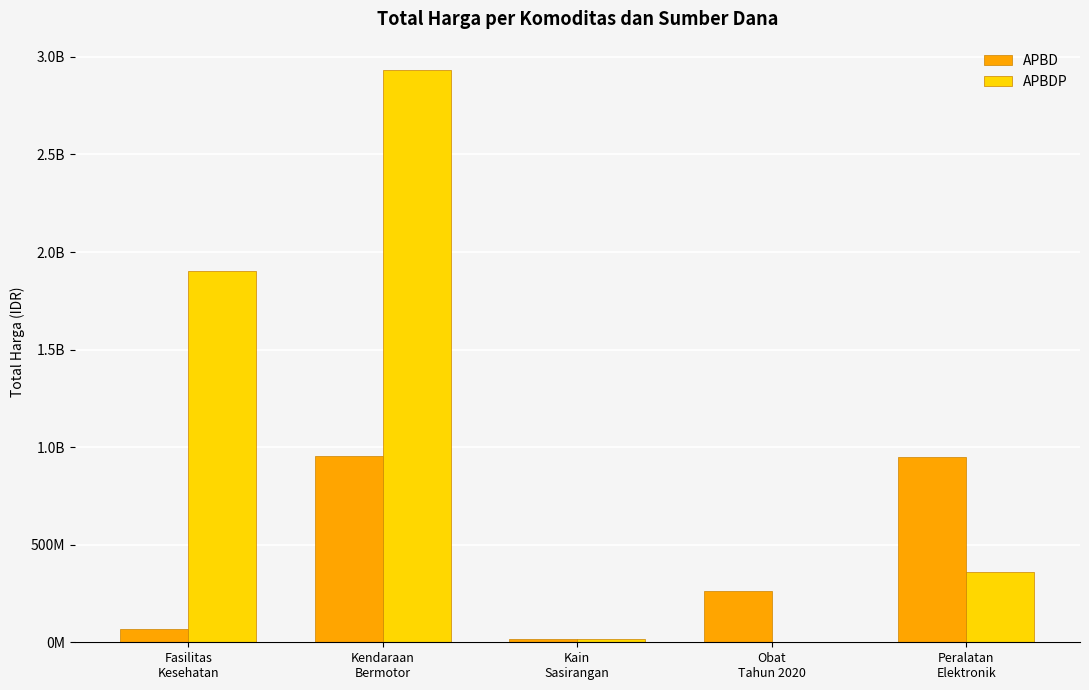

At which label is APBDP closest to 1465781000?

Fasilitas
Kesehatan